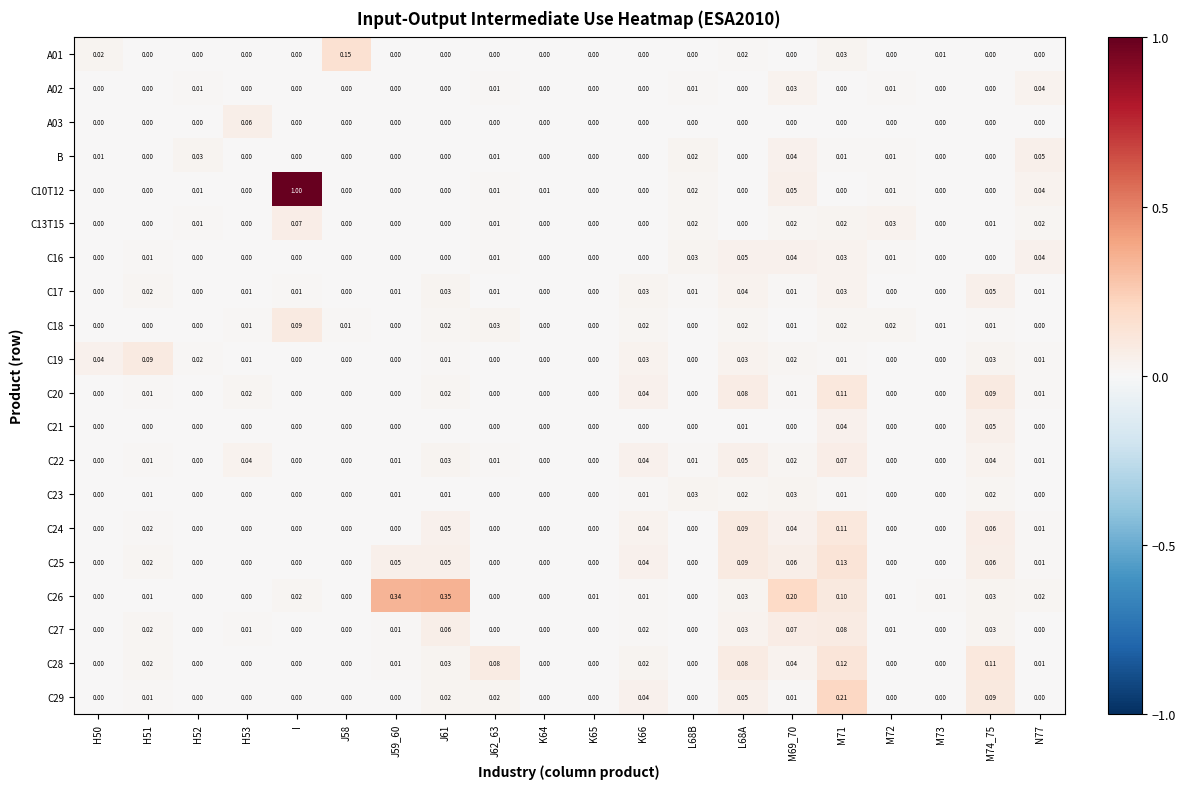

At how many categories does at least one series exceed 0?

20